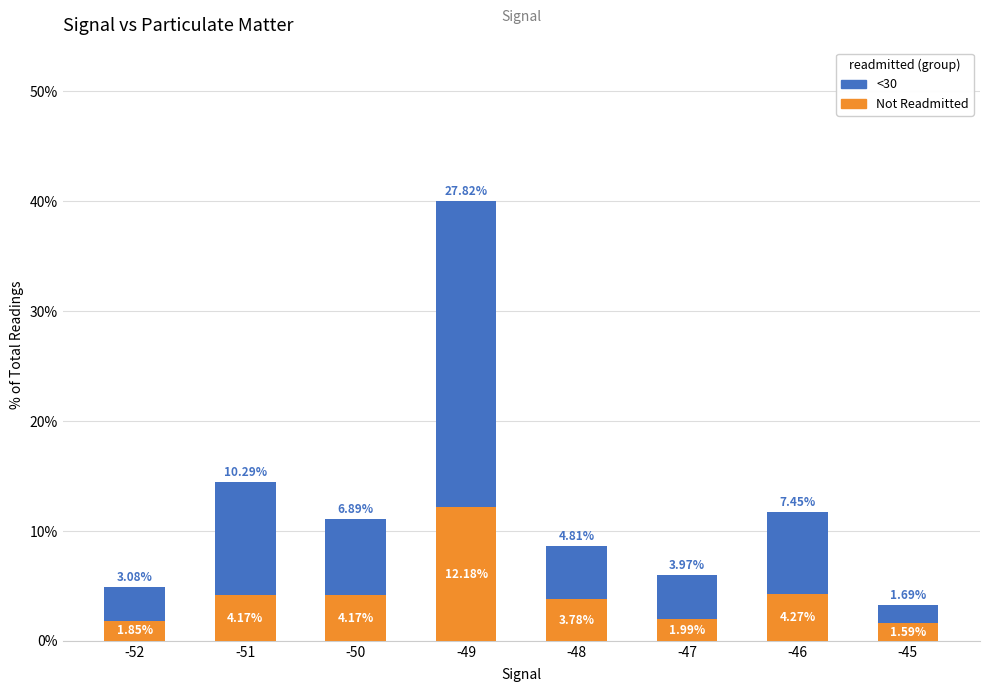

What is the difference between the maximum and minimum values in the Not Readmitted series?

10.6